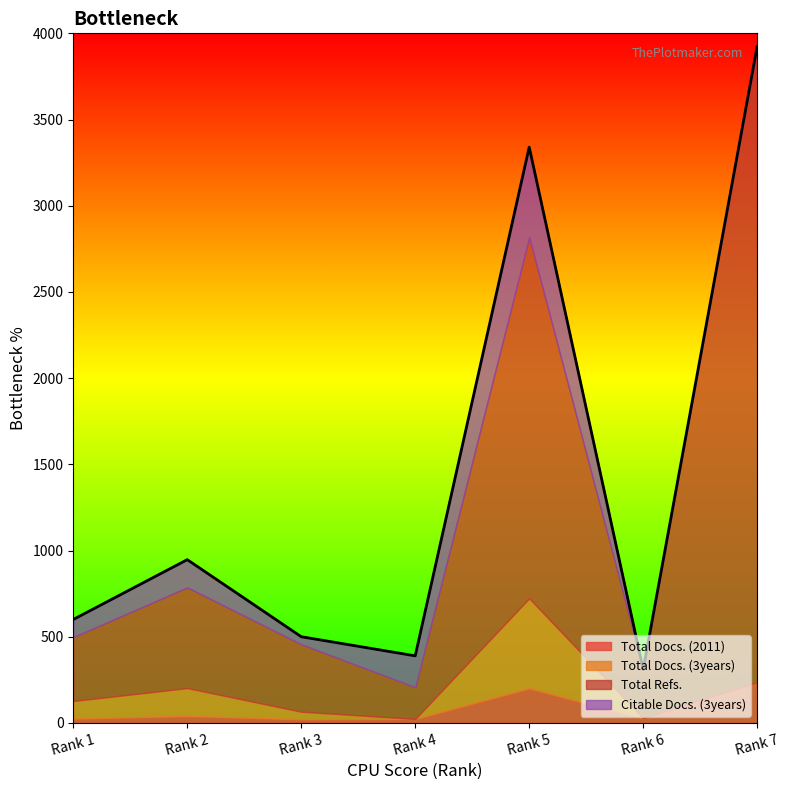

Which series changed the most between Rank 3 and Rank 6?

Total Refs.